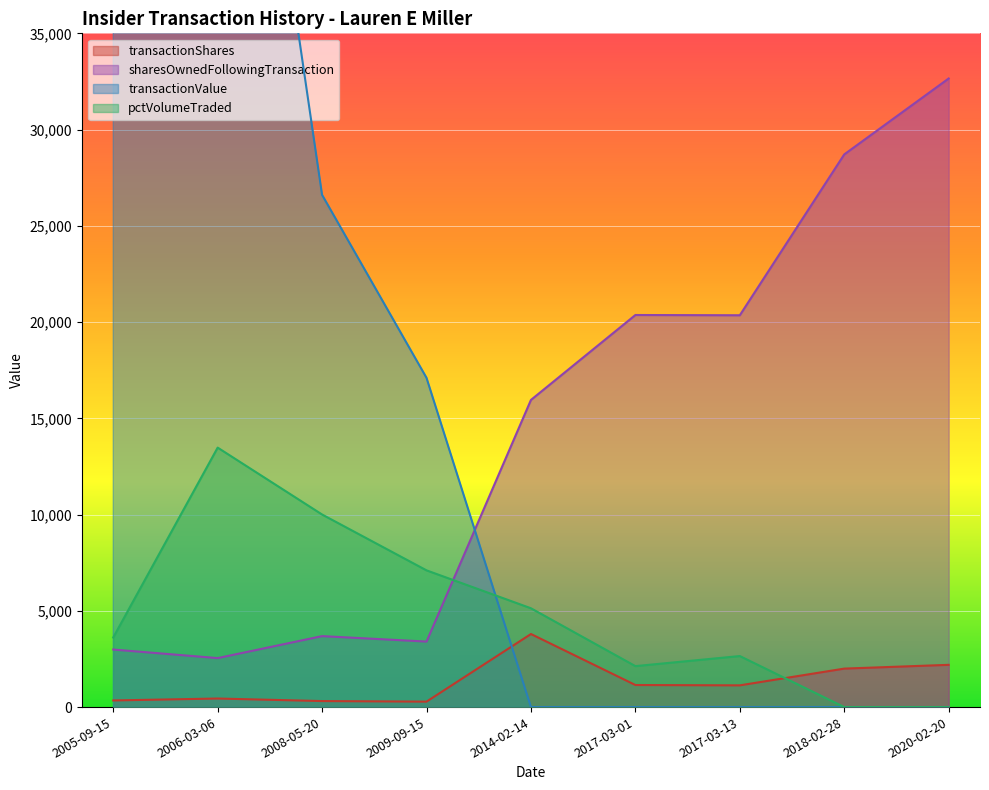

Reading left to right, what are all the values shown in this chart?

transactionShares: 2005-09-15=345	2006-03-06=445	2008-05-20=313	2009-09-15=283	2014-02-14=3796	2017-03-01=1147	2017-03-13=1129	2018-02-28=1999	2020-02-20=2195
sharesOwnedFollowingTransaction: 2005-09-15=2990	2006-03-06=2545	2008-05-20=3687	2009-09-15=3404	2014-02-14=15957	2017-03-01=20368	2017-03-13=20355	2018-02-28=28711	2020-02-20=32655
transactionValue: 2005-09-15=39511	2006-03-06=63635	2008-05-20=26608	2009-09-15=17105	2014-02-14=0	2017-03-01=0	2017-03-13=0	2018-02-28=0	2020-02-20=0
pctVolumeTraded: 2005-09-15=3615	2006-03-06=13479	2008-05-20=10004	2009-09-15=7103	2014-02-14=5133	2017-03-01=2128	2017-03-13=2651	2018-02-28=0	2020-02-20=0